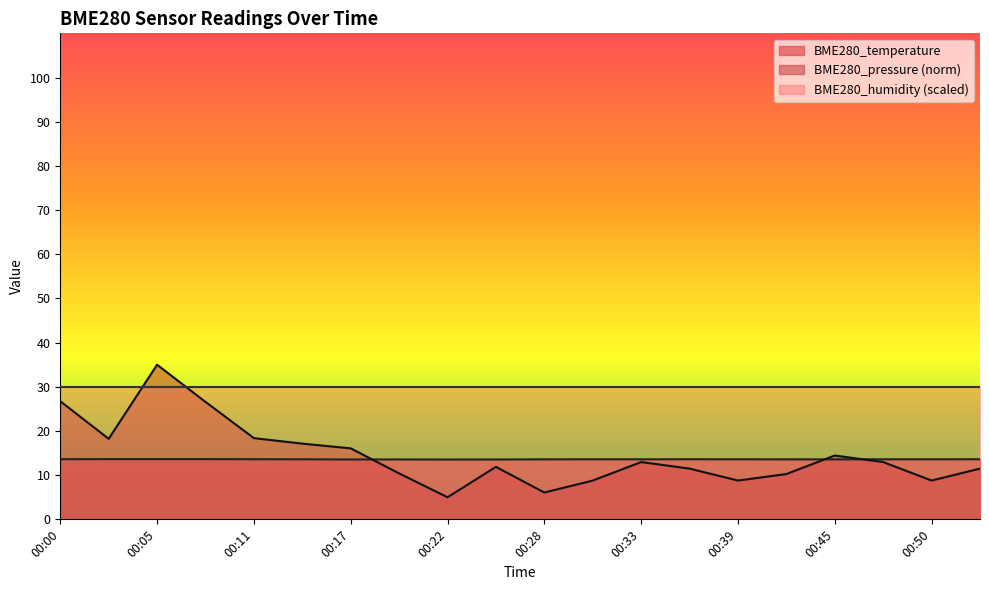

Rank the series by their maximum value, from lowest to highest.

BME280_temperature, BME280_humidity (scaled), BME280_pressure (norm)